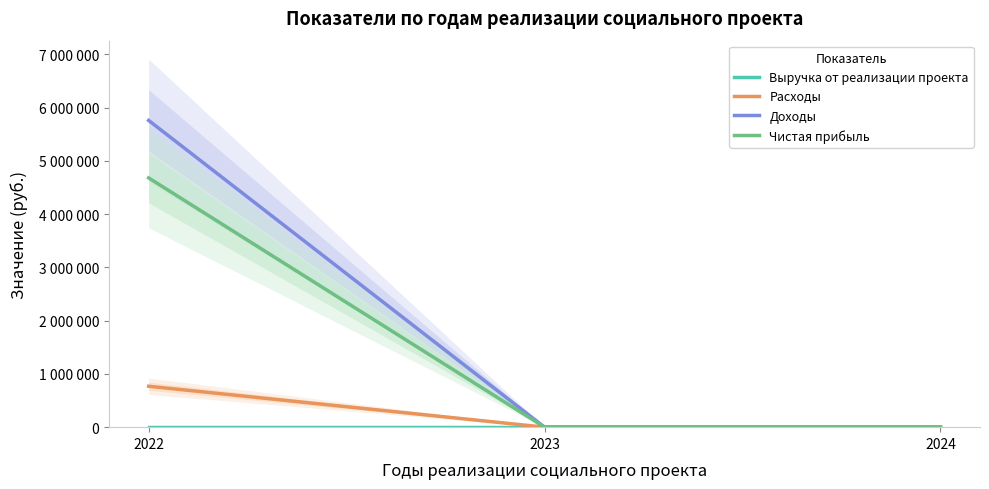

Reading left to right, transcribe all the data shown in this chart.

Выручка от реализации проекта: 0	0	0
Расходы: 768180	0	0
Доходы: 5760000	0	0
Чистая прибыль: 4680600	0	0